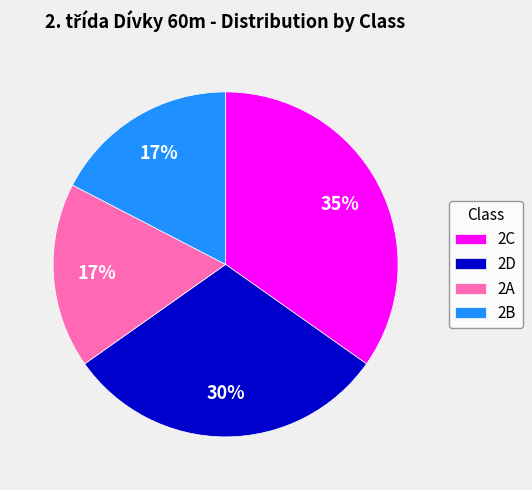

The 2A slice represents 17% of the pie. True or false?

True